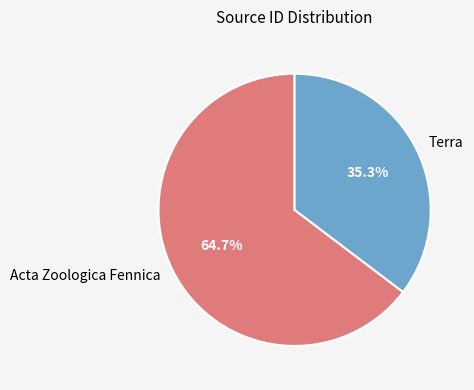

Rank the categories by value from lowest to highest.

Terra, Acta Zoologica Fennica